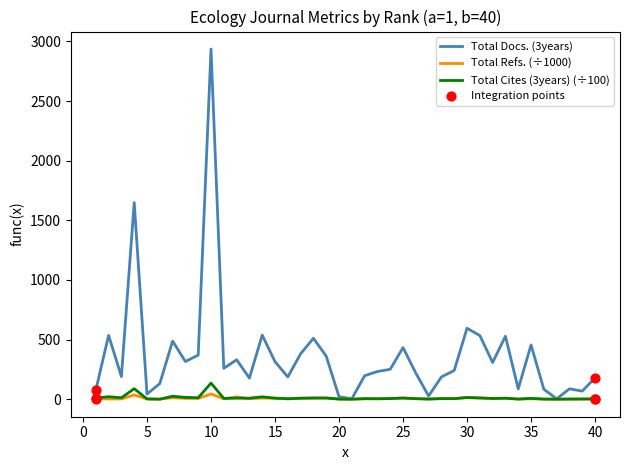

Which series has the largest total across all categories?

Total Docs. (3years)